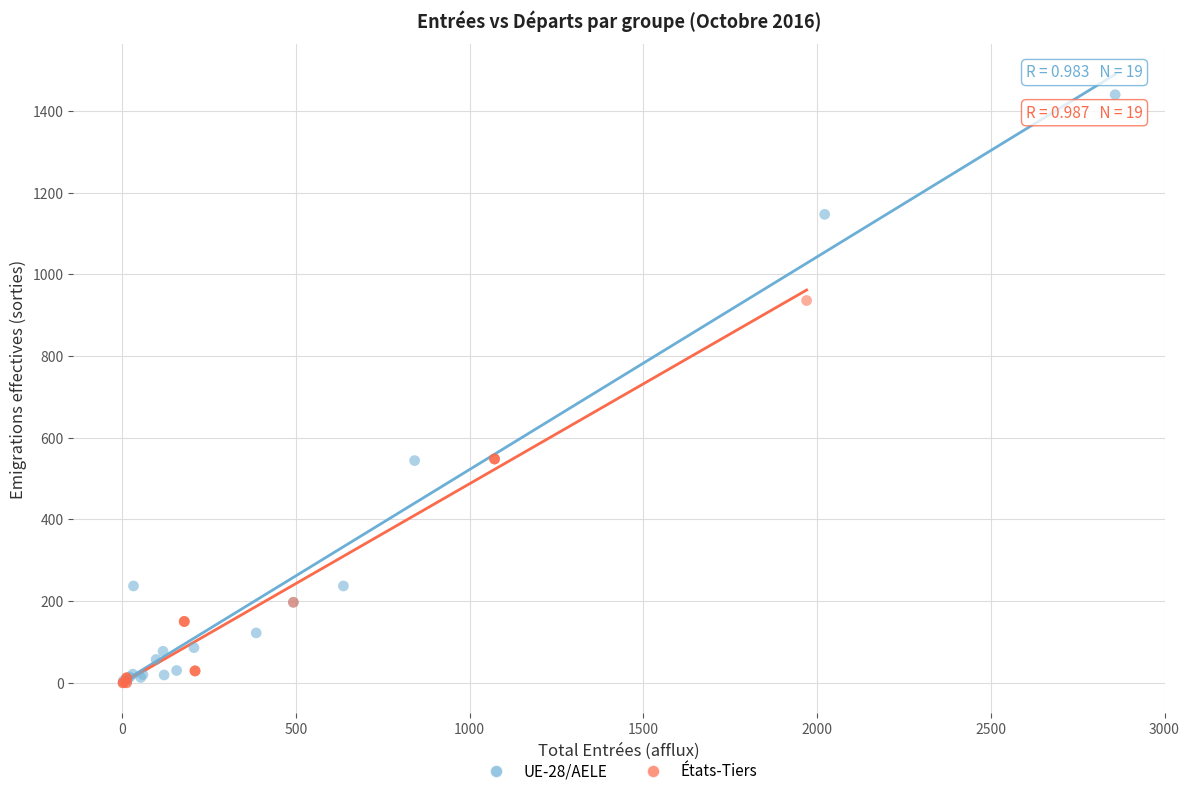

Which series has the largest Y range (max minus min)?

UE-28/AELE